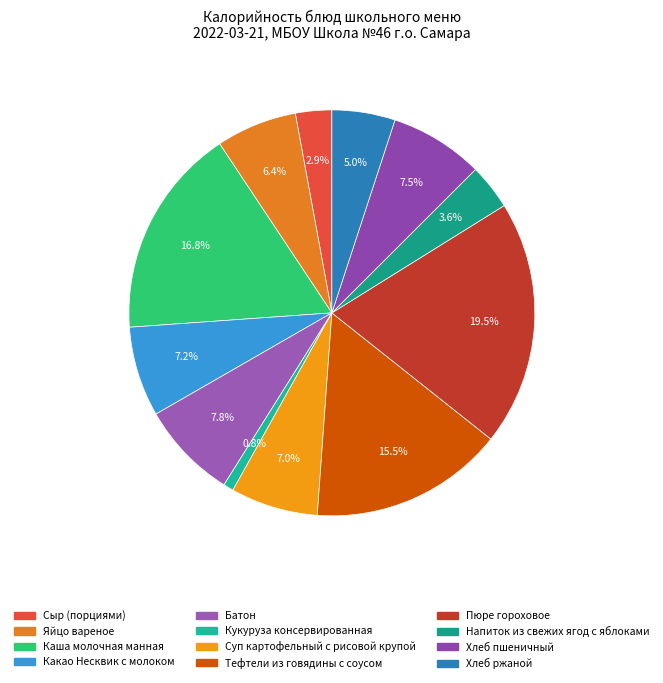

Which slice is the largest?

Пюре гороховое